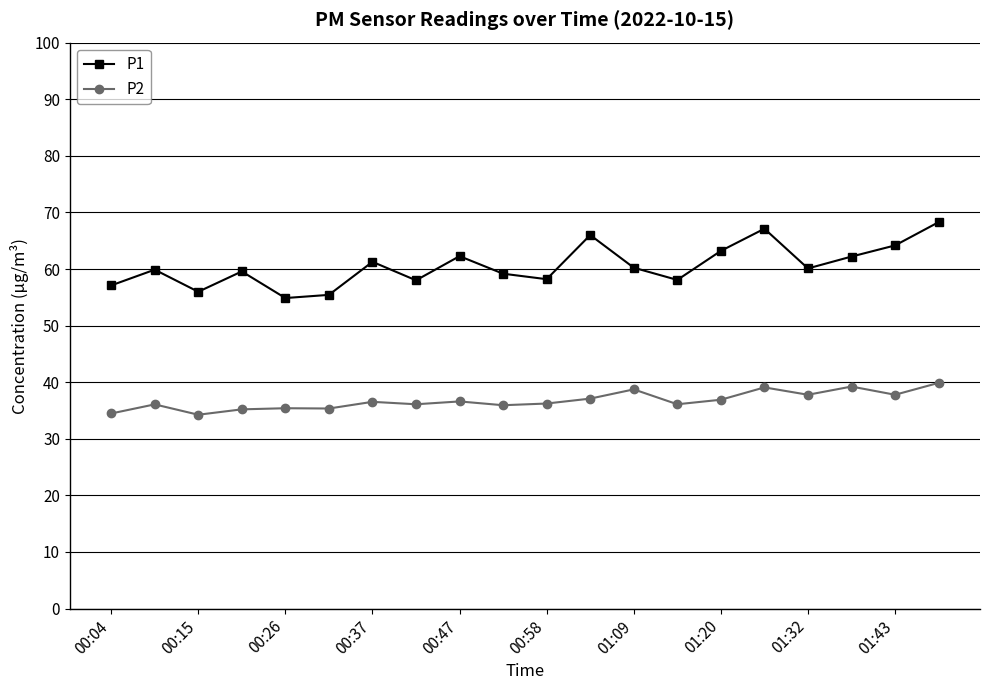

What is the value of the P2 point at the 5th from the left?

35.4